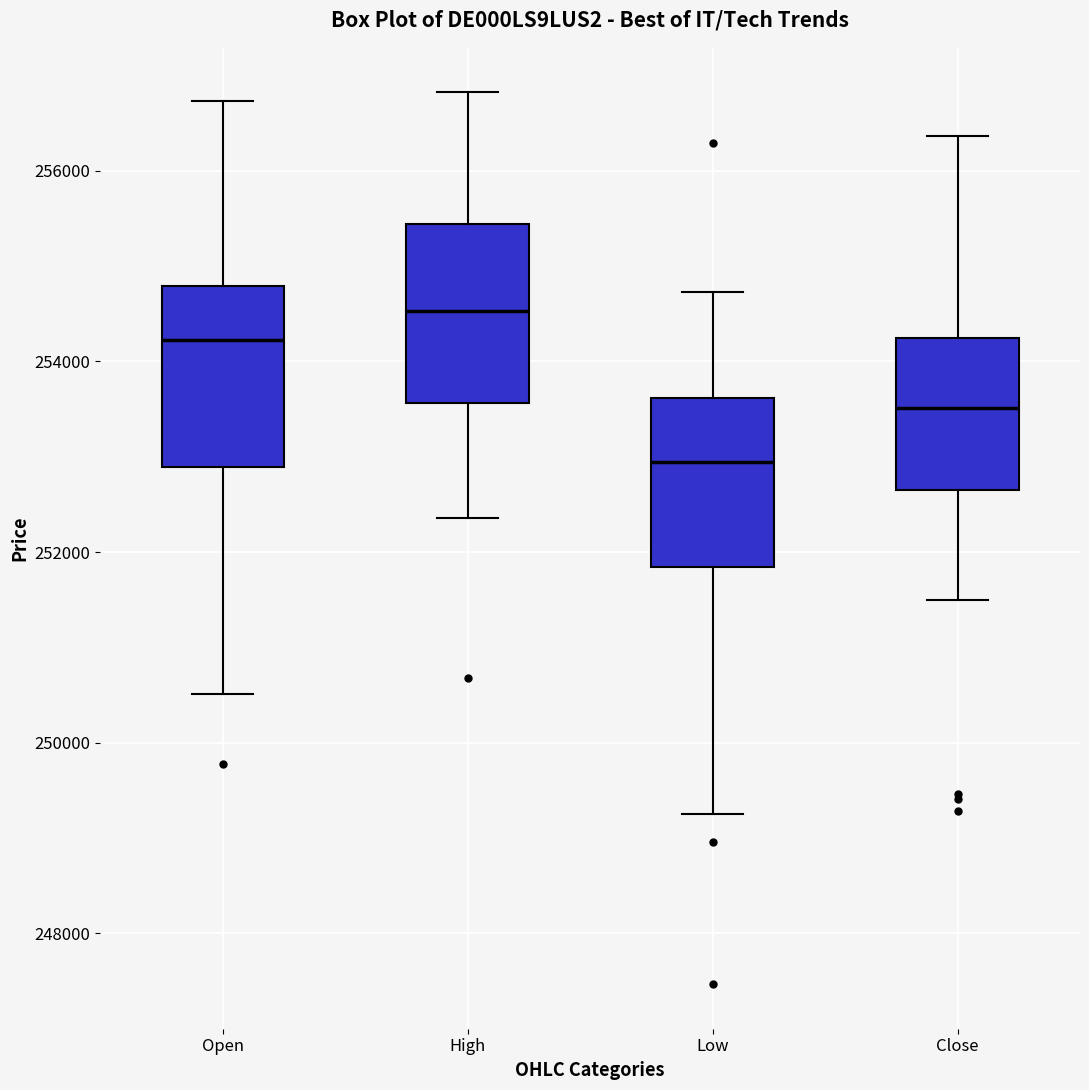

Reading left to right, read every box against the y-axis: the position of its median line, the range the box covers, and the ends of its whiskers. The values are not printed on the chart, so give them approximately, as read against the axis.

Open: median 254200, box 252800 to 254800, whiskers 250600 to 256800
High: median 254600, box 253600 to 255400, whiskers 252400 to 256800
Low: median 253000, box 251800 to 253600, whiskers 249200 to 254800
Close: median 253600, box 252600 to 254200, whiskers 251400 to 256400